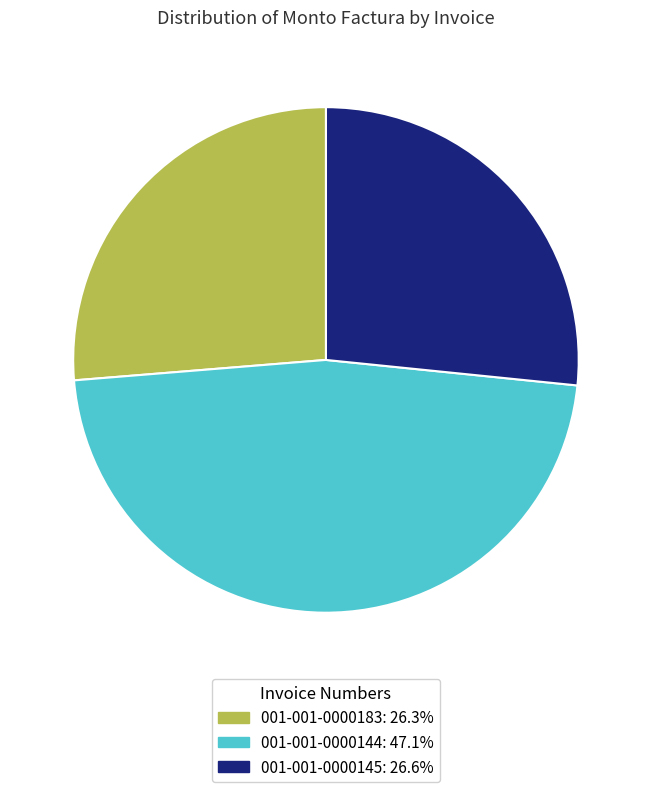

Do 001-001-0000144 and 001-001-0000145 together represent more than half of the pie?

Yes